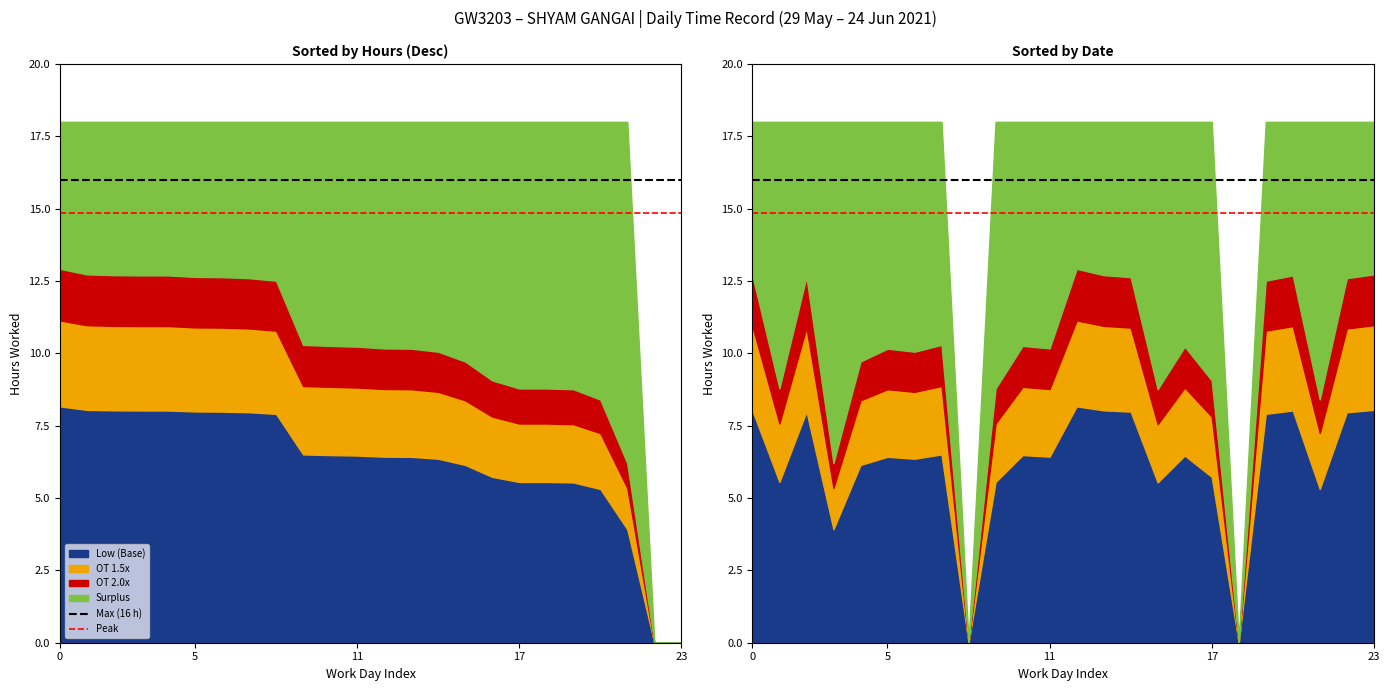

What is the difference between the highest and lowest values at 5?

1.2